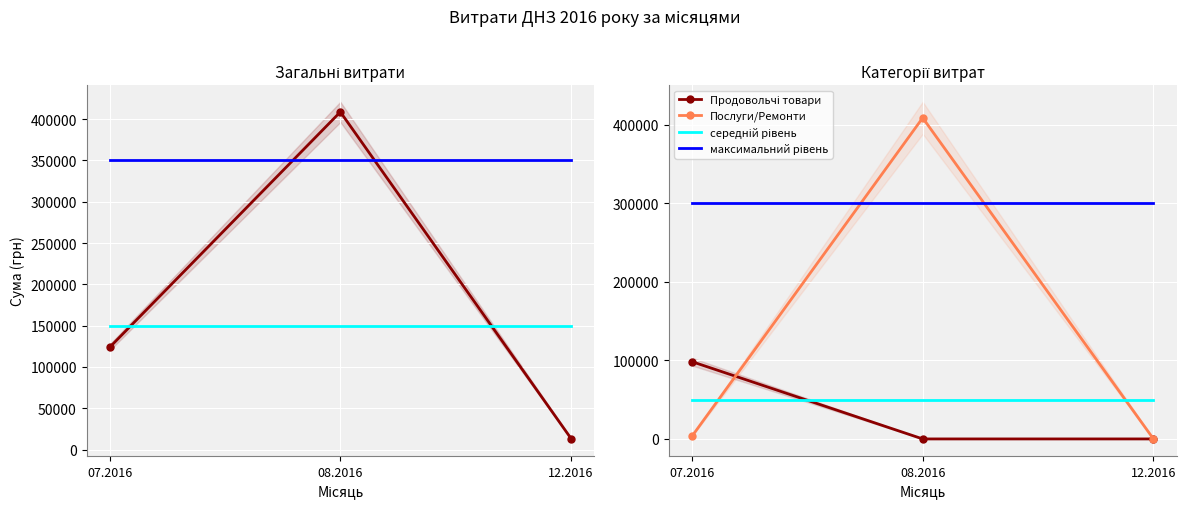

What position from the right is 07.2016?

3